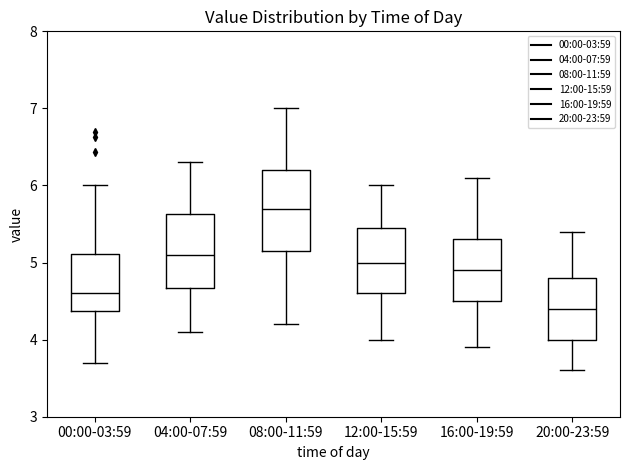

Which box has the highest median line?

08:00-11:59